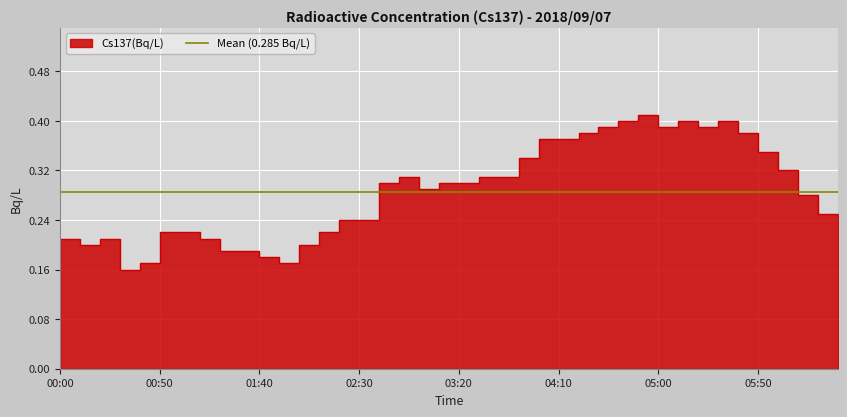

Rank the categories by value from lowest to highest.

00:30, 00:40, 01:50, 01:40, 01:20, 01:30, 00:10, 02:00, 00:00, 00:20, 01:10, 00:50, 01:00, 02:10, 06:30, 02:20, 02:30, 06:20, 06:10, 03:00, 02:40, 03:10, 03:20, 02:50, 03:30, 03:40, 06:00, 03:50, 05:50, 04:00, 04:10, 04:20, 05:40, 04:30, 05:00, 05:20, 04:40, 05:10, 05:30, 04:50